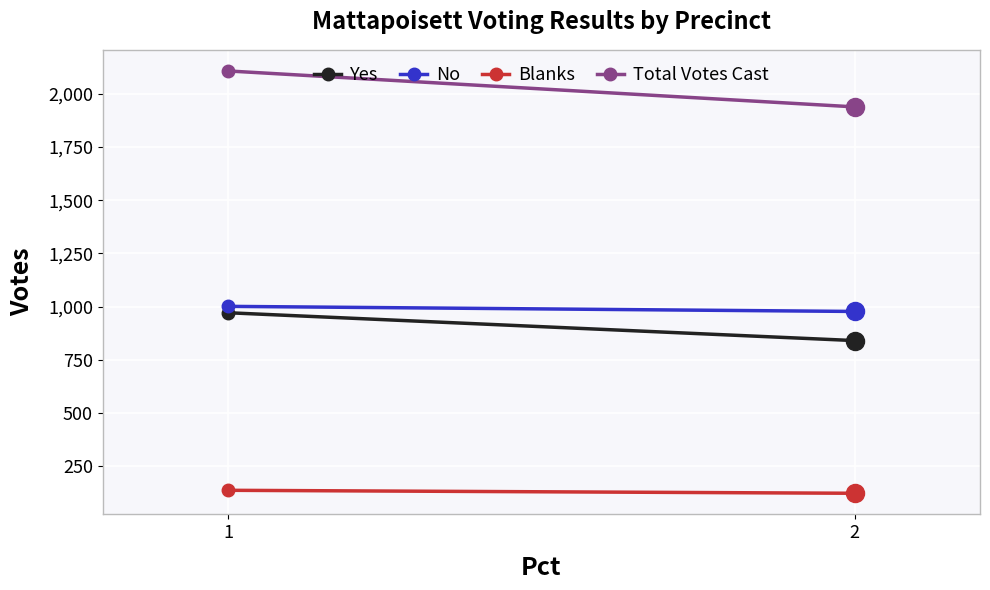

What is the value of the Blanks point at the 1st from the left?

136